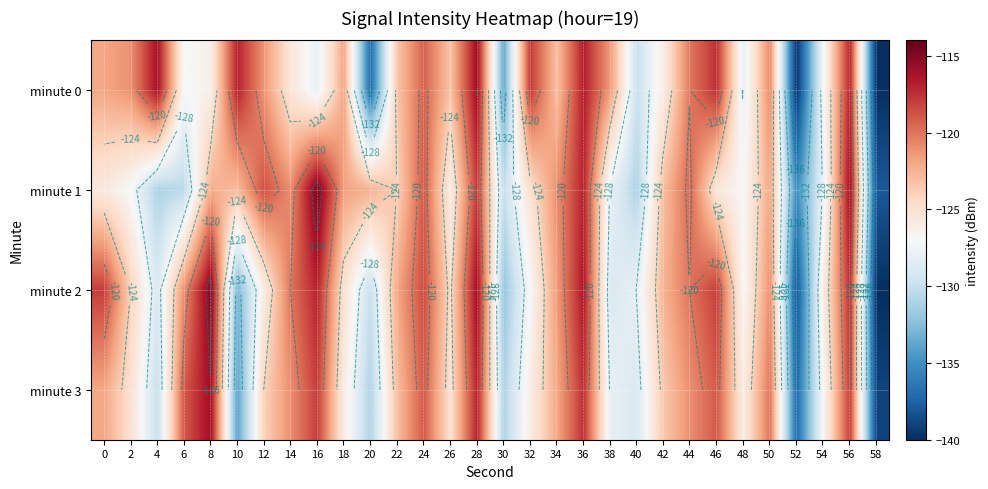

Which series changed the most between 4 and 38?

minute 0